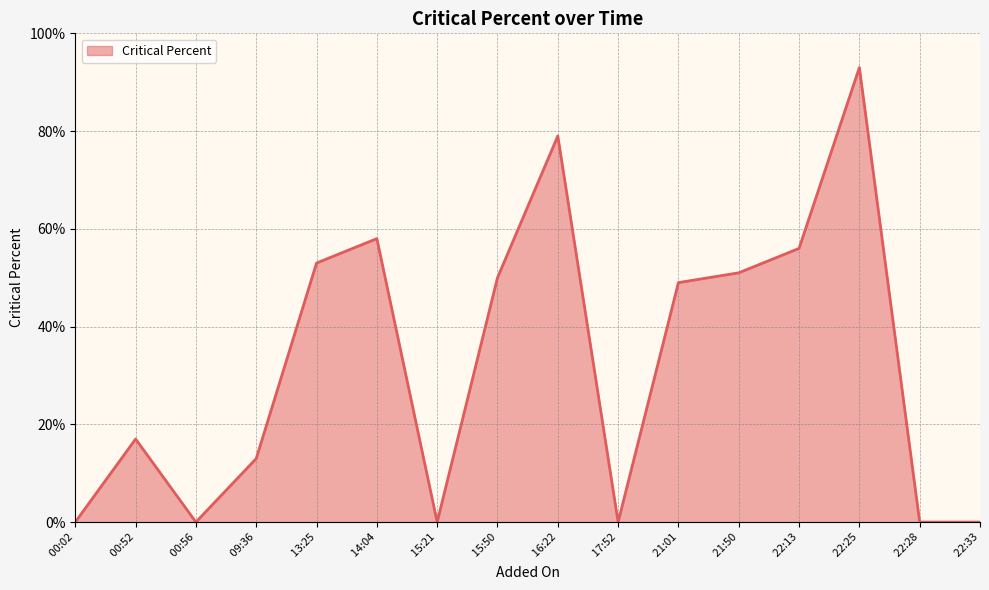

Is it true that the value at  15:50 is 85?

False